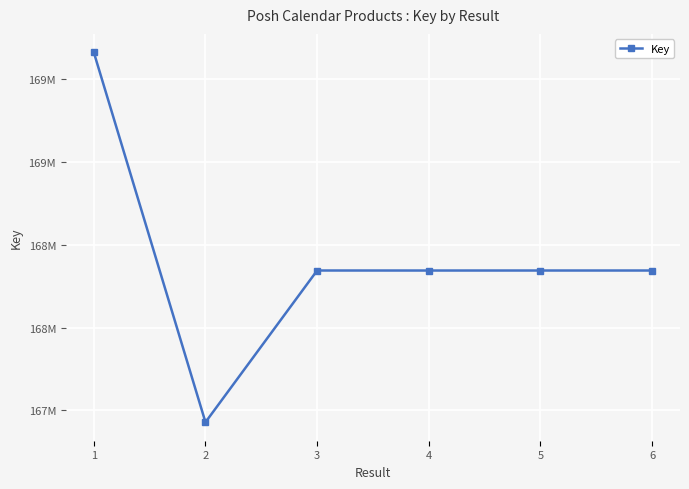

Does the chart have visible grid lines?

Yes